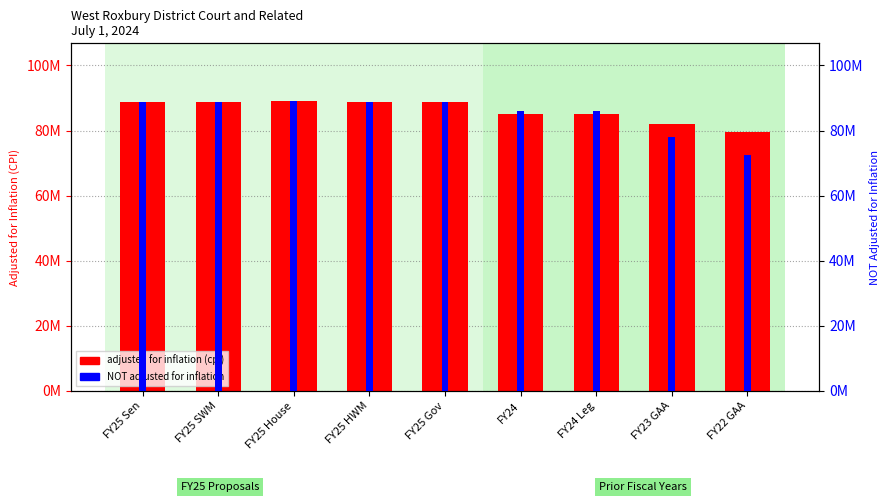

Which category has the lowest value in the NOT adjusted for inflation series?

FY22 GAA